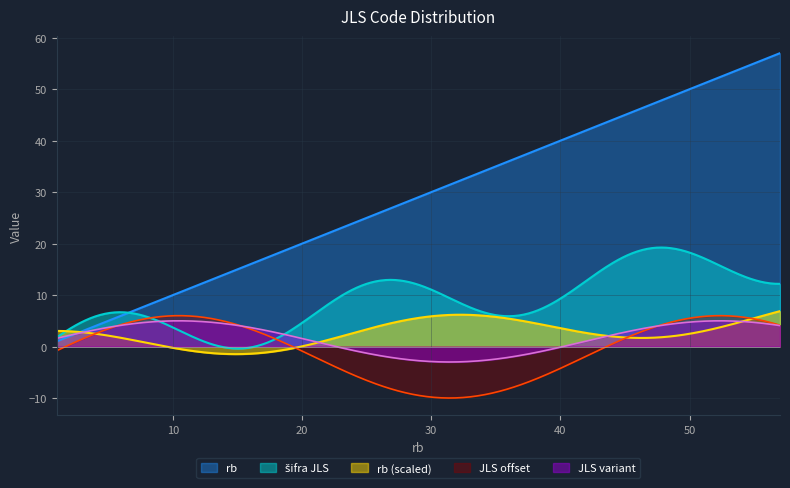

How many series are shown in this chart?

5